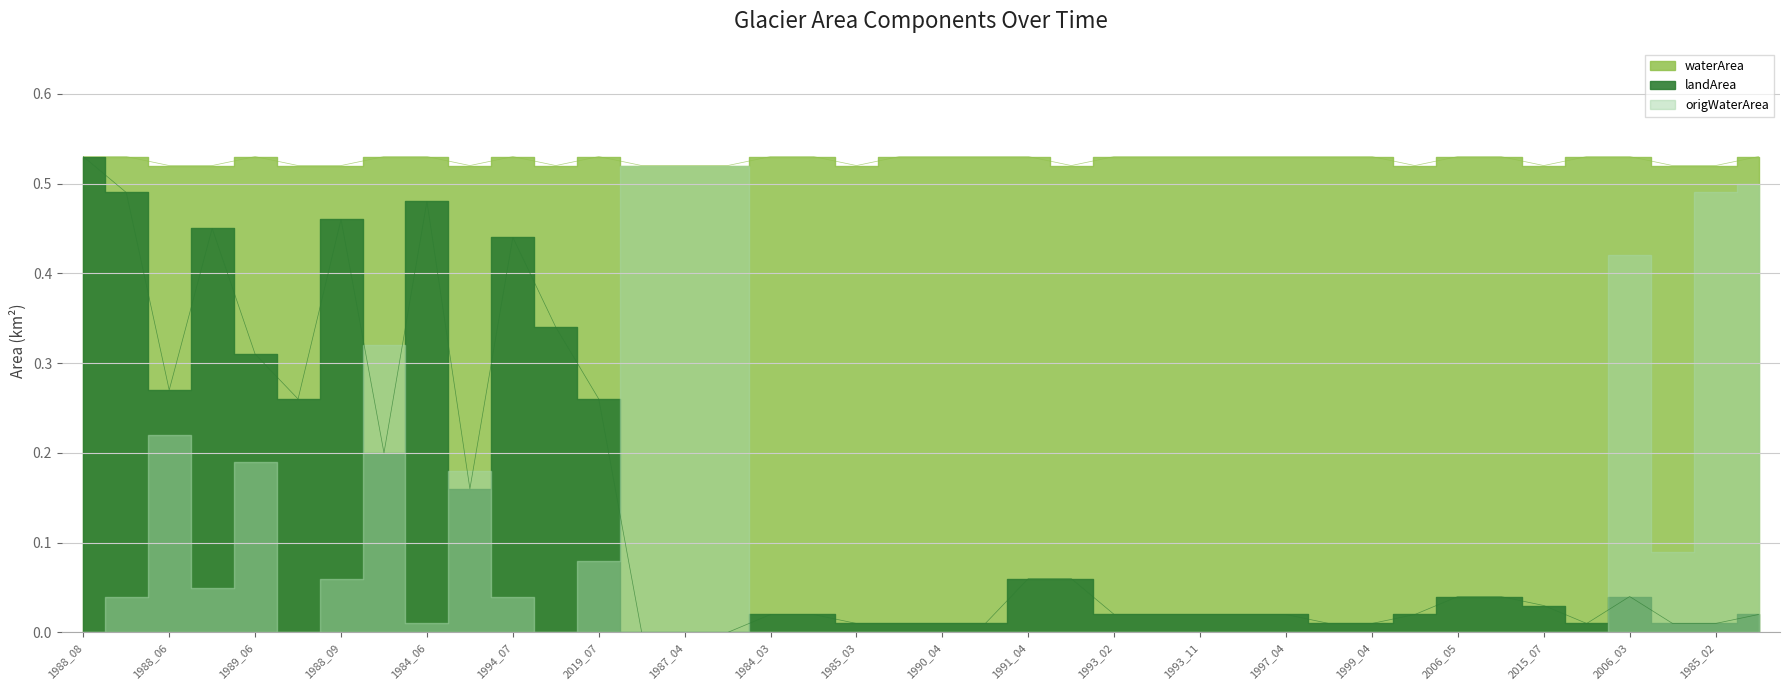

Where is the first local minimum for origWaterArea?

1988_10